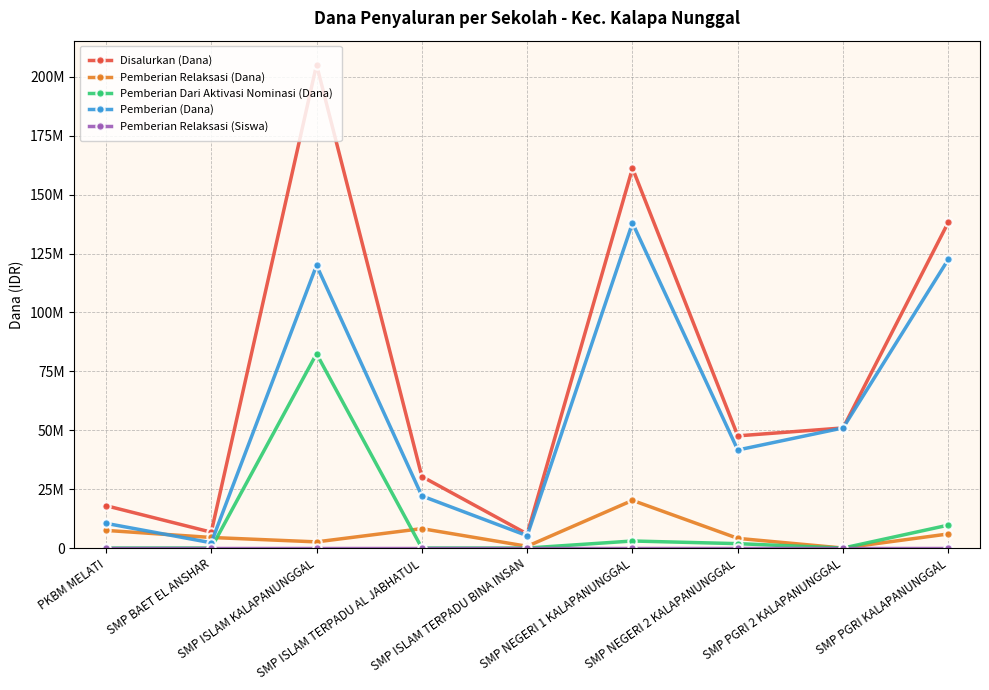

List the series in order of their peak value, lowest first.

Pemberian Relaksasi (Siswa), Pemberian Relaksasi (Dana), Pemberian Dari Aktivasi Nominasi (Dana), Pemberian (Dana), Disalurkan (Dana)